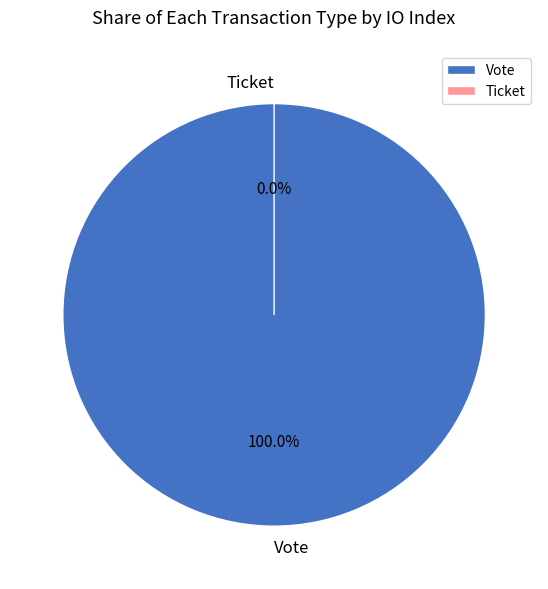

Rank the categories by value from lowest to highest.

Ticket, Vote